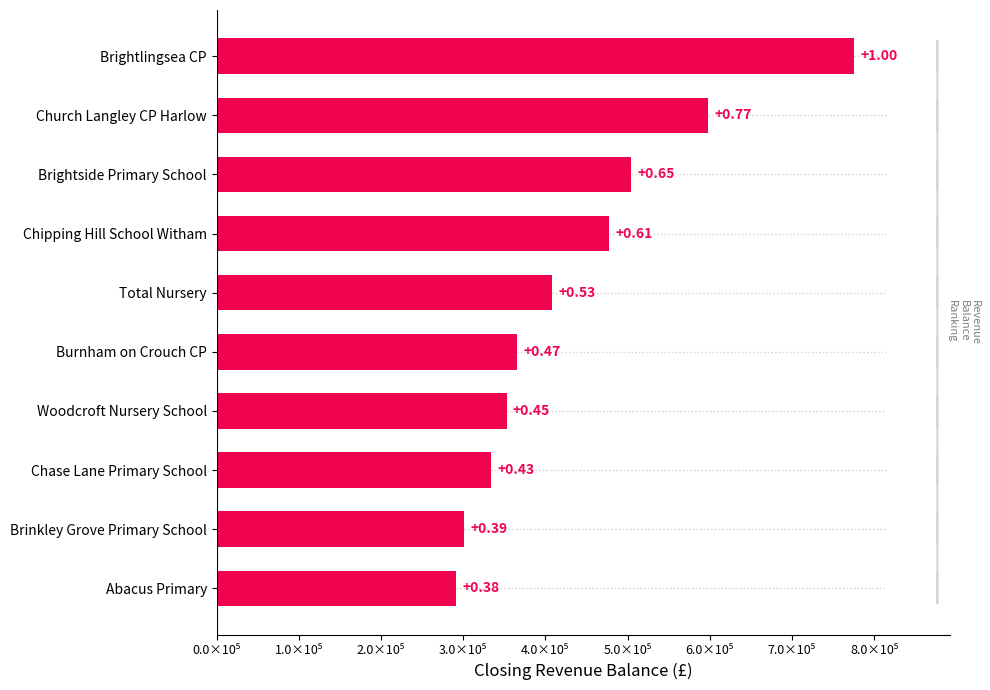

What is the smallest value displayed?

291623.3